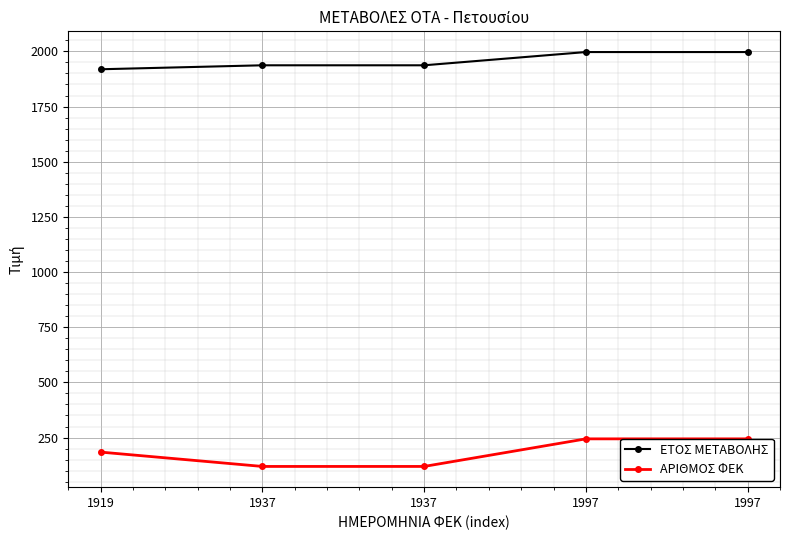

Reading right to left, what are all the values shown in this chart?

ΕΤΟΣ ΜΕΤΑΒΟΛΗΣ: 1997=1997	1997=1997	1937=1937	1937=1937	1919=1919
ΑΡΙΘΜΟΣ ΦΕΚ: 1997=244	1997=244	1937=119	1937=119	1919=184